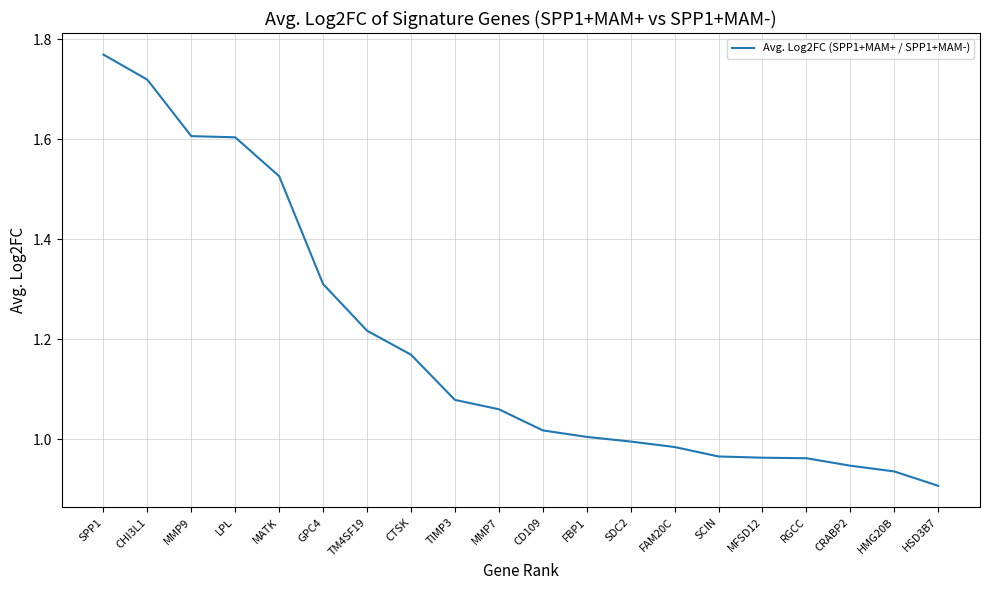

Which label corresponds to the smallest value in the chart?

HSD3B7